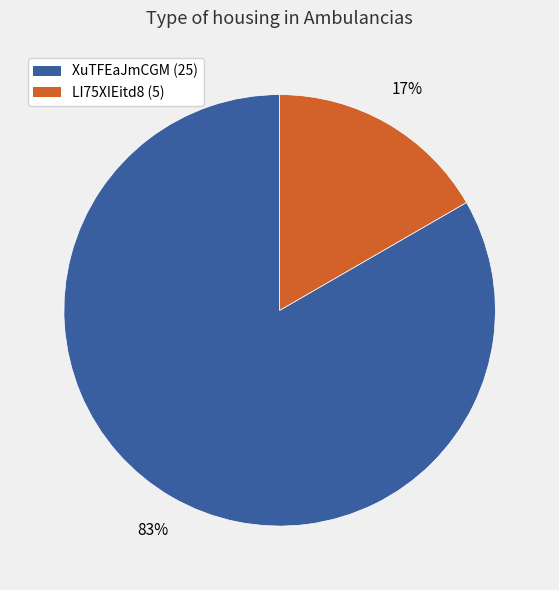

Is there a majority slice in this chart?

Yes